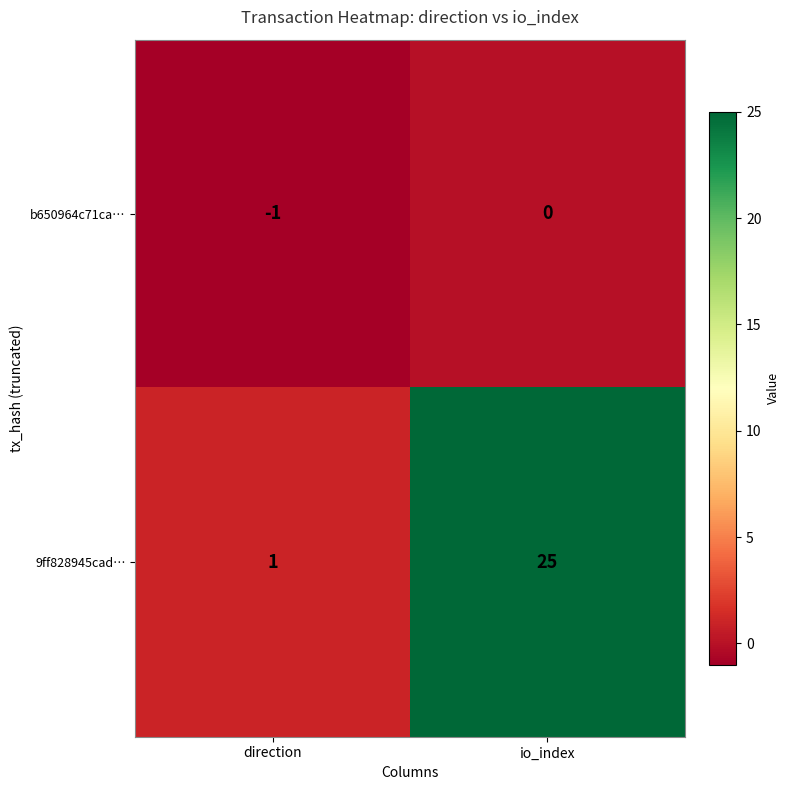

At how many categories does at least one series exceed 21?

1